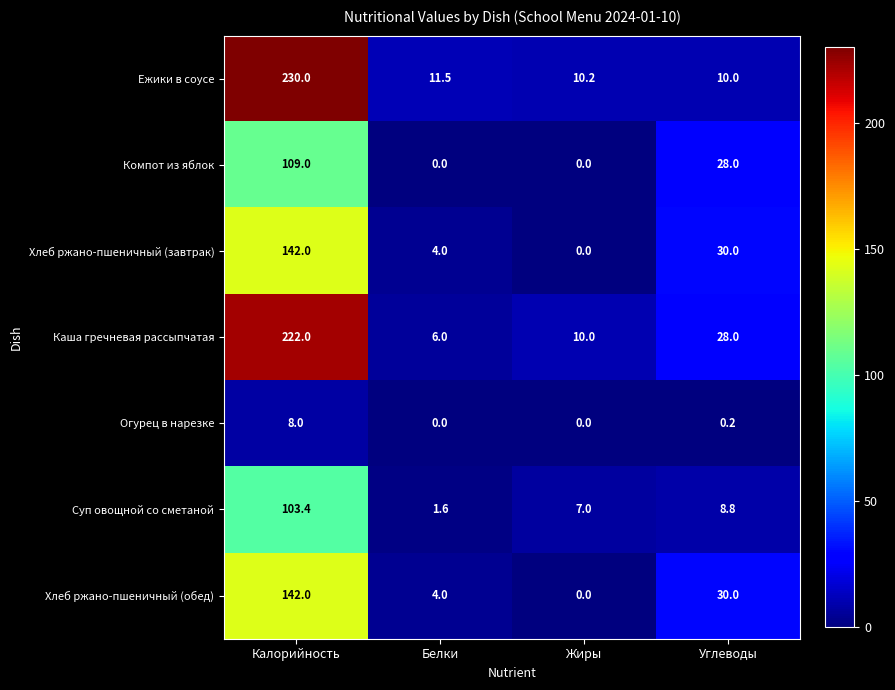

Where is Огурец в нарезке nearest to the value 4?

Углеводы